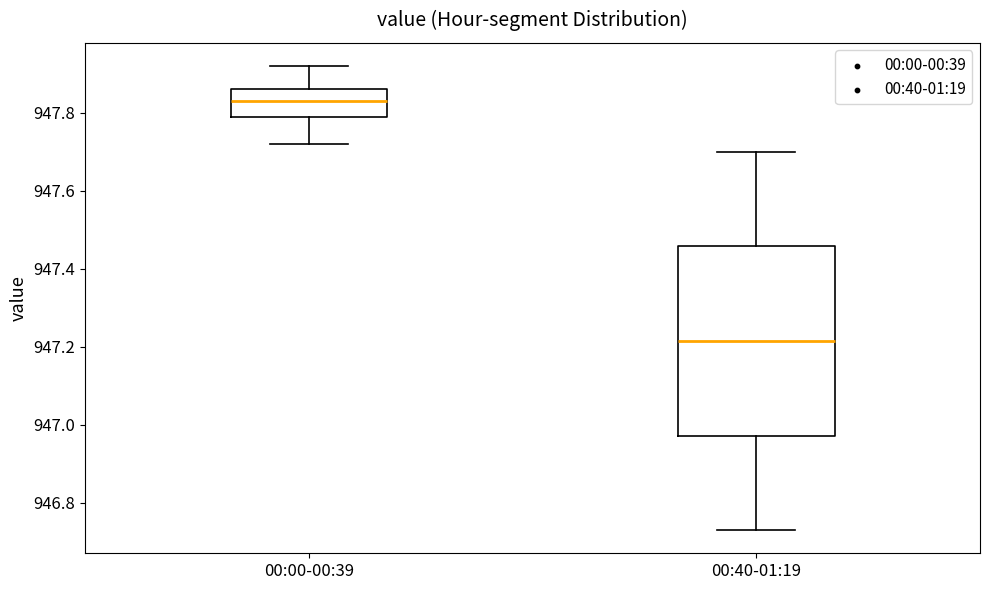

Reading left to right, read every box against the y-axis: the position of its median line, the range the box covers, and the ends of its whiskers. The values are not printed on the chart, so give them approximately, as read against the axis.

00:00-00:39: median 947.84, box 947.80 to 947.86, whiskers 947.72 to 947.92
00:40-01:19: median 947.22, box 946.98 to 947.46, whiskers 946.74 to 947.70